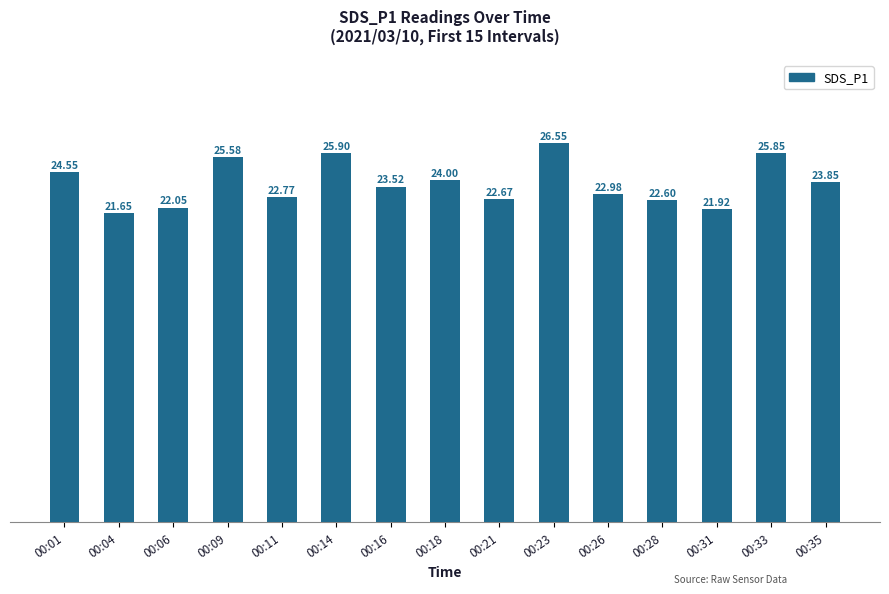

At which category does the chart reach its peak across all series?

00:23